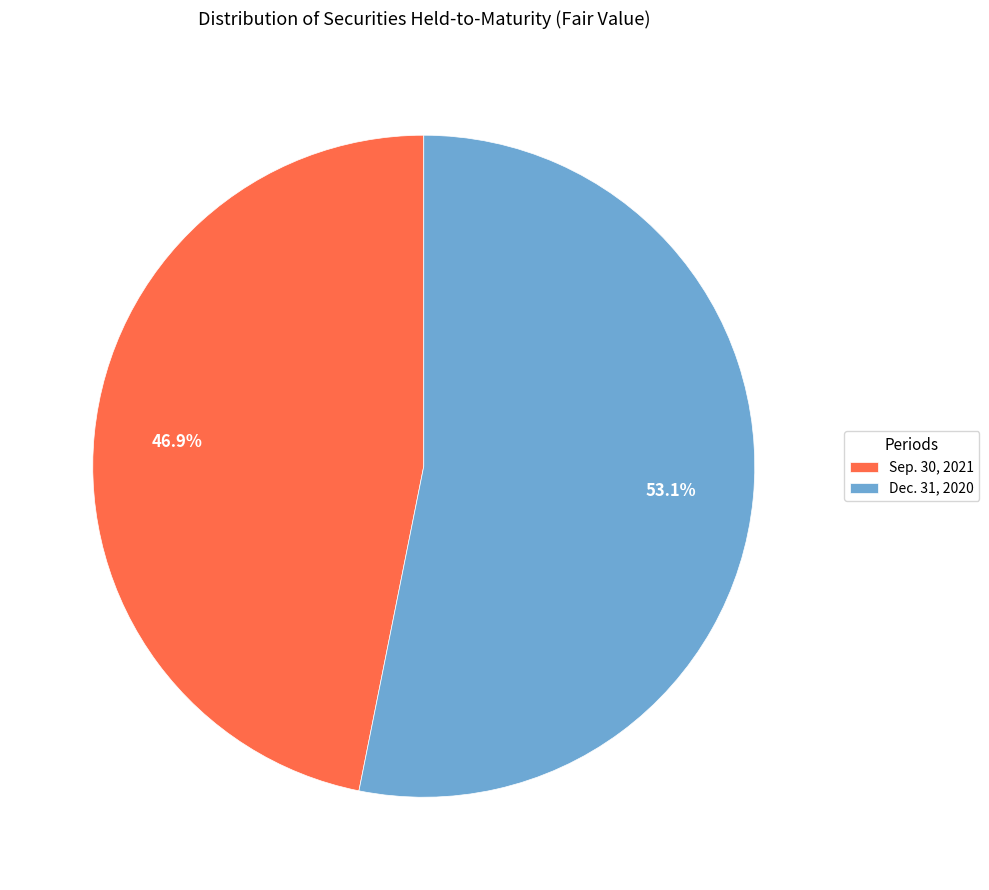

How many slices are in this pie chart?

2